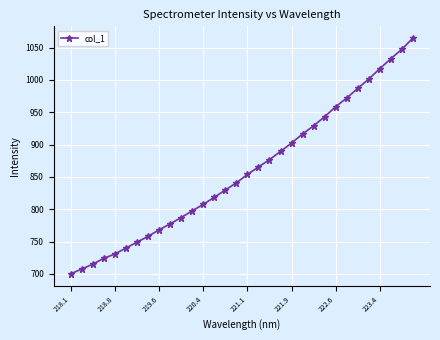

What is the difference between the maximum and minimum values?

364.7